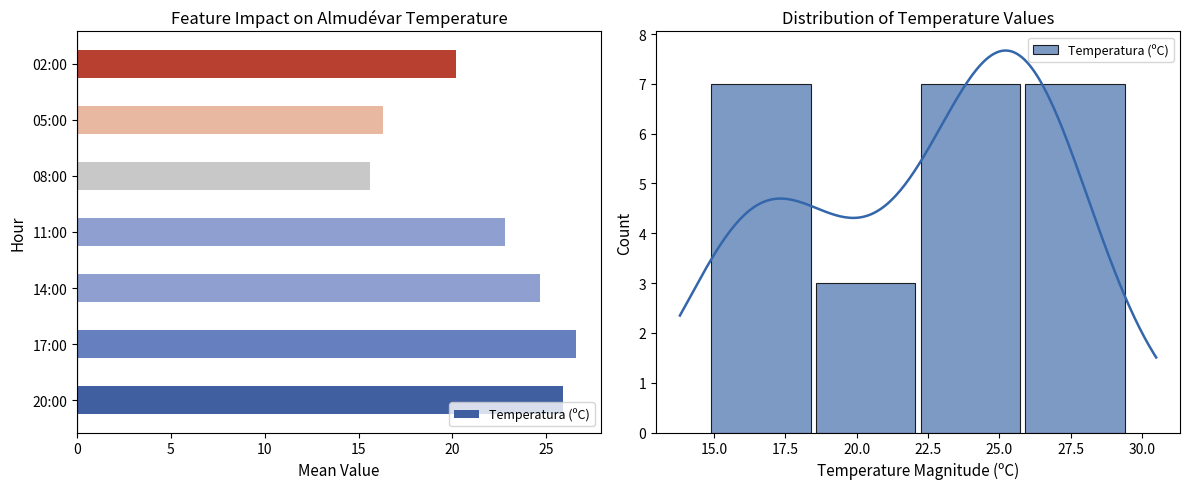

What is the difference between the values at 5 and 10?

4